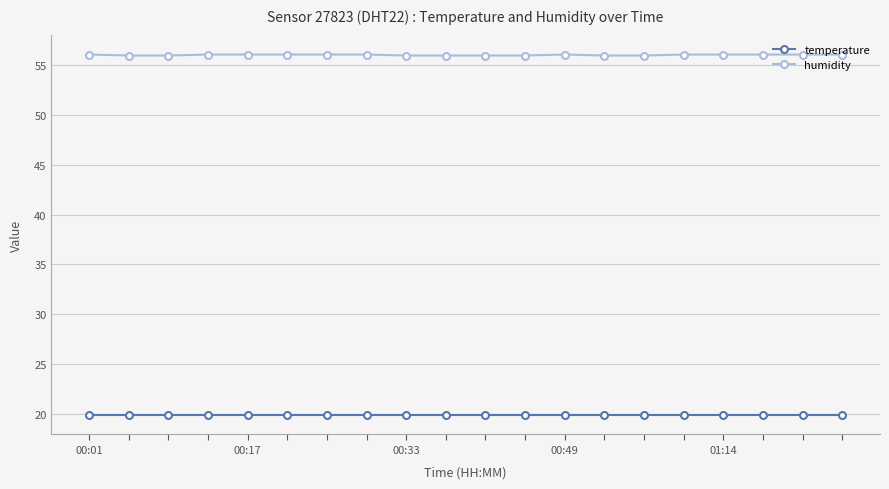

True or false: humidity has more than 0 interior local peaks.

True